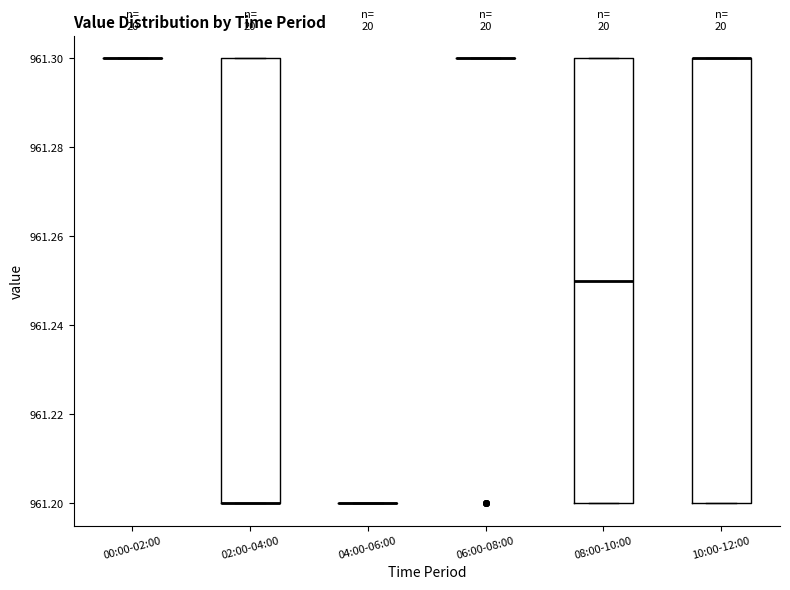

Reading left to right, read every box against the y-axis: the position of its median line, the range the box covers, and the ends of its whiskers. The values are not printed on the chart, so give them approximately, as read against the axis.

00:00-02:00: box collapsed to a line at 961.30, whiskers 961.30 to 961.30
02:00-04:00: median 961.20 (drawn on the box's lower edge), box 961.20 to 961.30, whiskers 961.20 to 961.30
04:00-06:00: box collapsed to a line at 961.20, whiskers 961.20 to 961.20
06:00-08:00: box collapsed to a line at 961.30, whiskers 961.30 to 961.30
08:00-10:00: median 961.25, box 961.20 to 961.30, whiskers 961.20 to 961.30
10:00-12:00: median 961.30 (drawn on the box's upper edge), box 961.20 to 961.30, whiskers 961.20 to 961.30